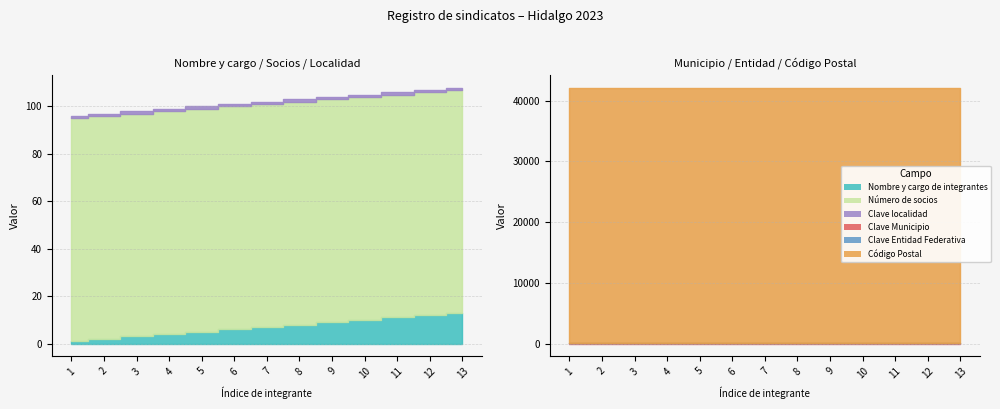

Which series has the largest total across all categories?

Código Postal